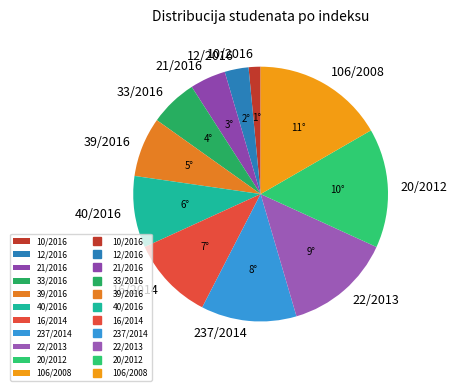

Rank the categories by value from lowest to highest.

10/2016, 12/2016, 21/2016, 33/2016, 39/2016, 40/2016, 16/2014, 237/2014, 22/2013, 20/2012, 106/2008